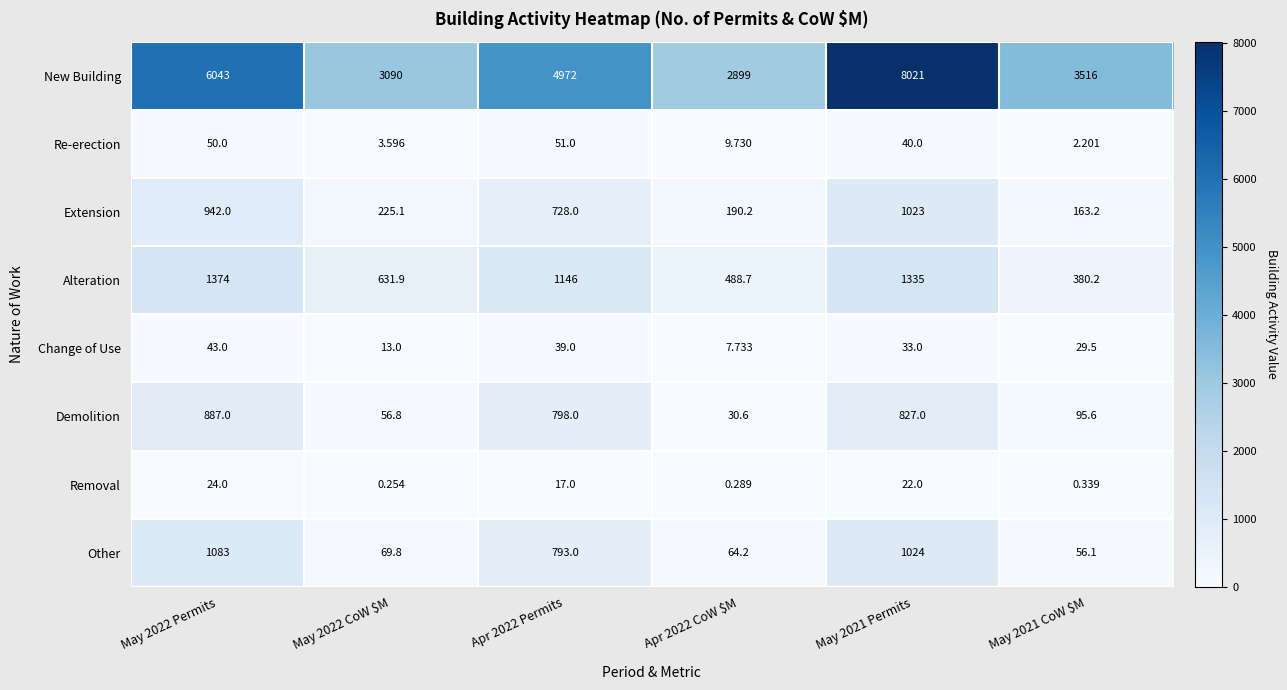

Is the value of New Building at Apr 2022 CoW $M greater than the value of Demolition at May 2022 Permits?

Yes